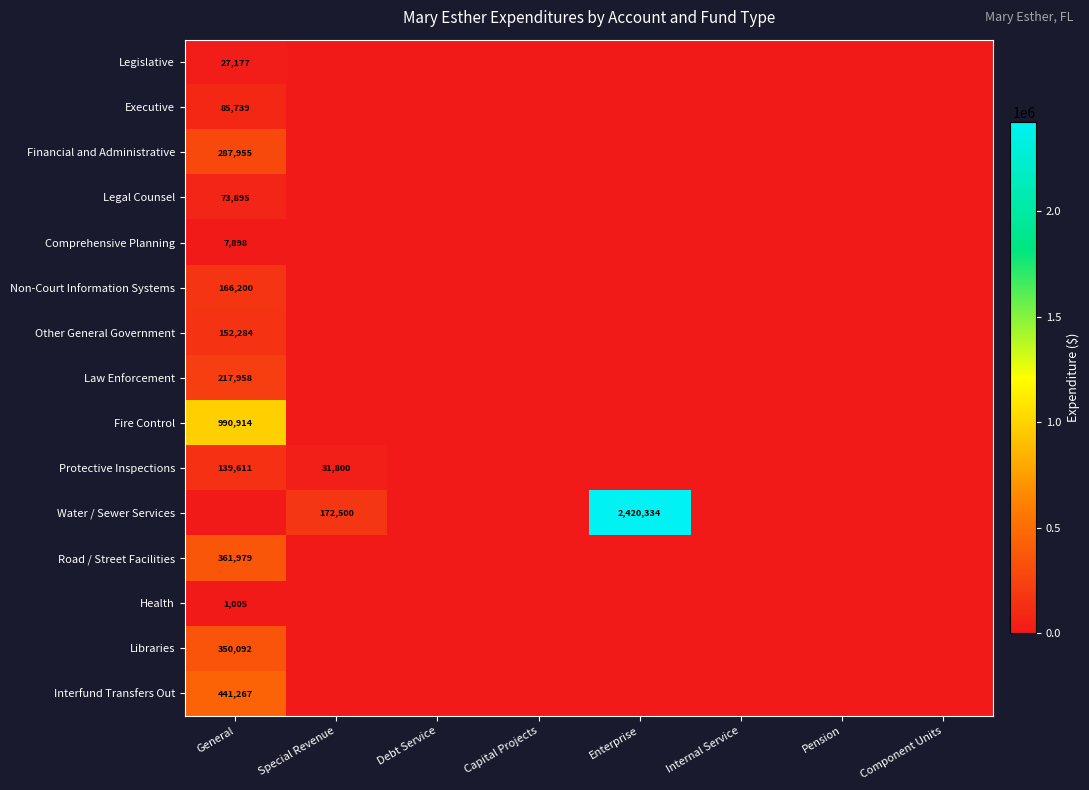

True or false: Interfund Transfers Out has a value of 752565 at General.

False